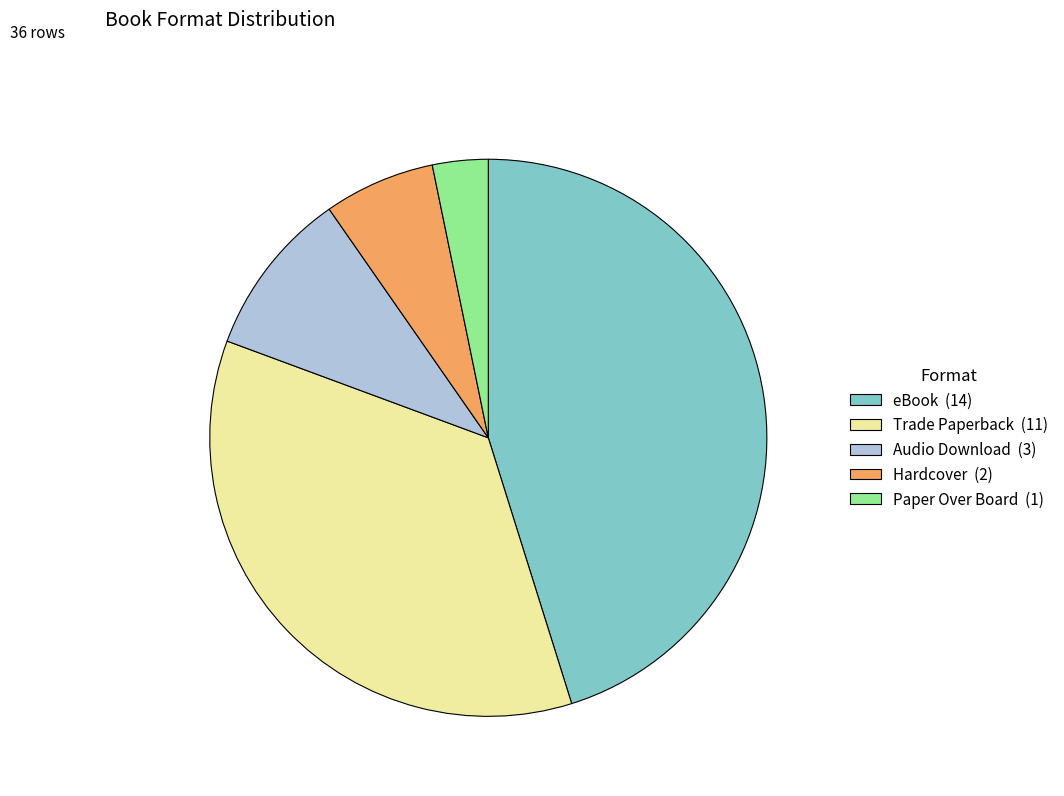

How many slices are in this pie chart?

5